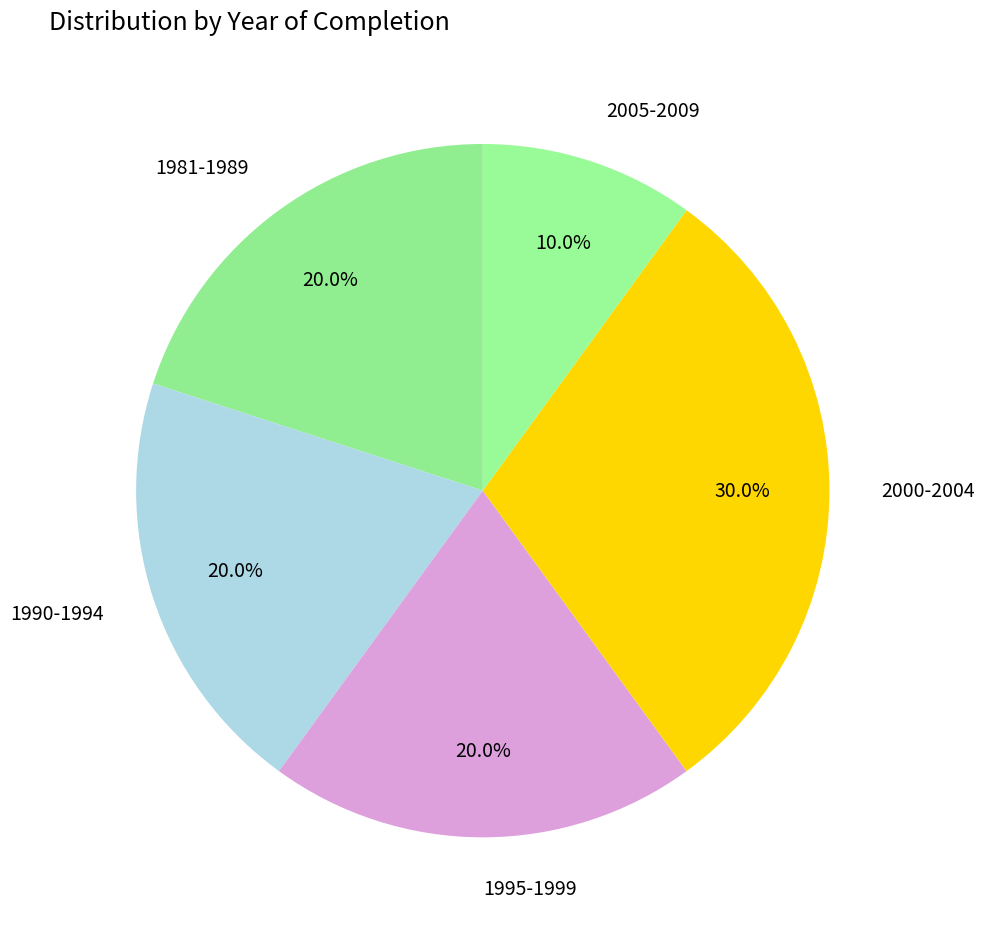

What is the ratio of the value at 1995-1999 to the value at 2000-2004?

0.7